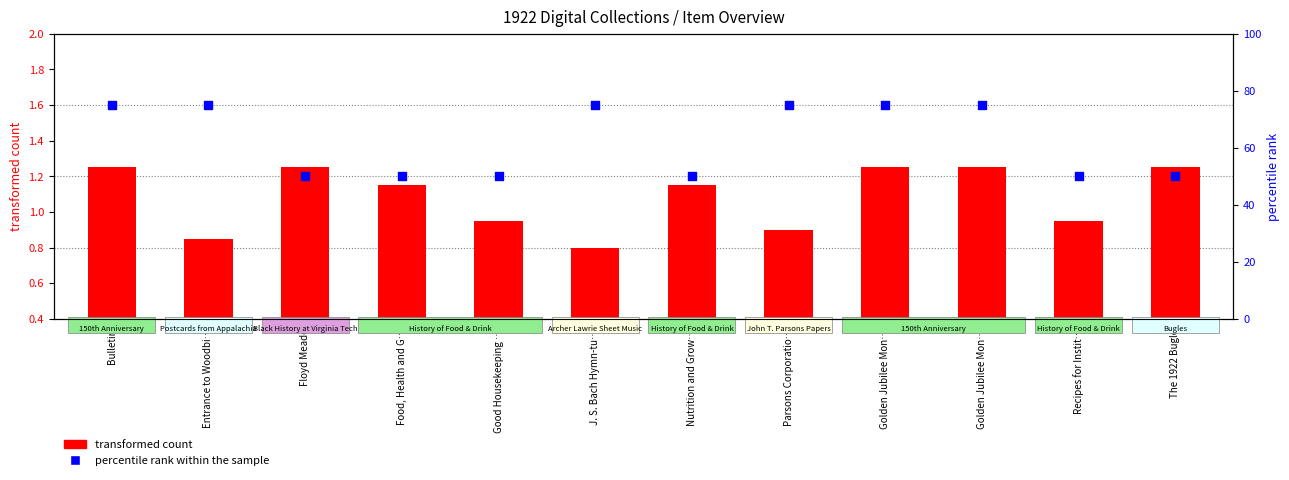

Is the value of transformed count at Parsons Corporatio… greater than the value of percentile rank within the sample at Golden Jubilee Mon…?

No